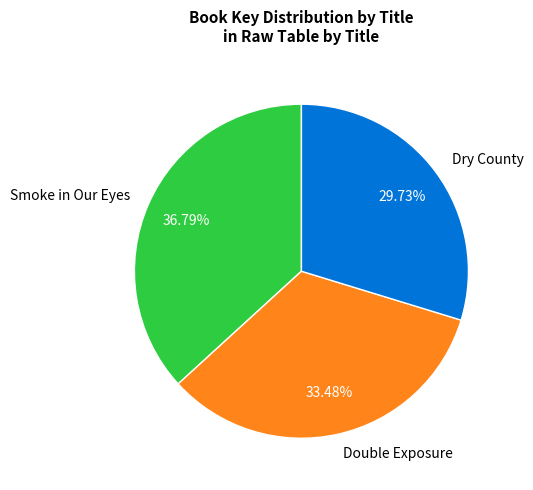

Does Dry County account for over 50% of the chart?

No